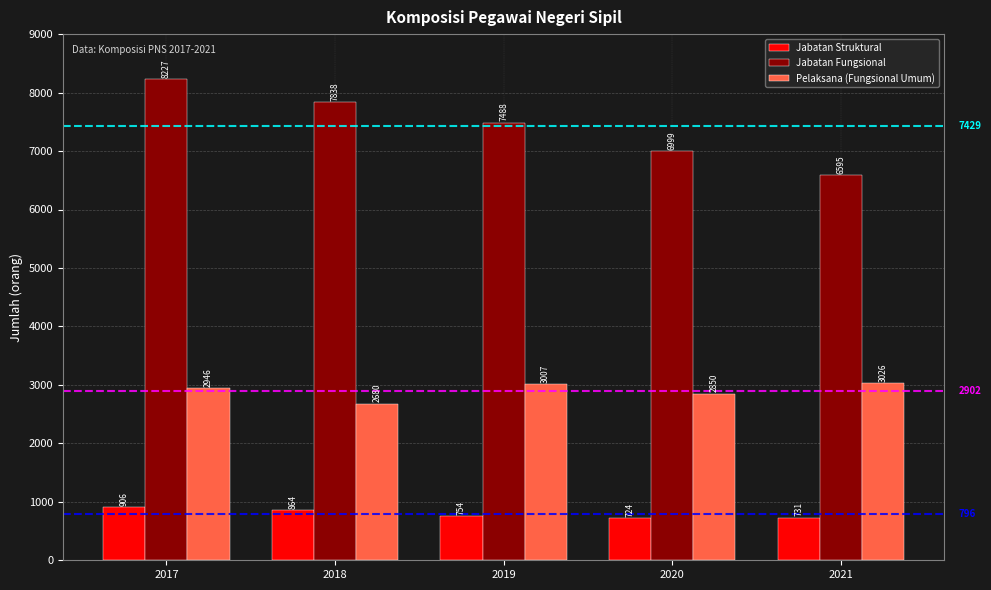

What is the sum of all Jabatan Fungsional values?

37147